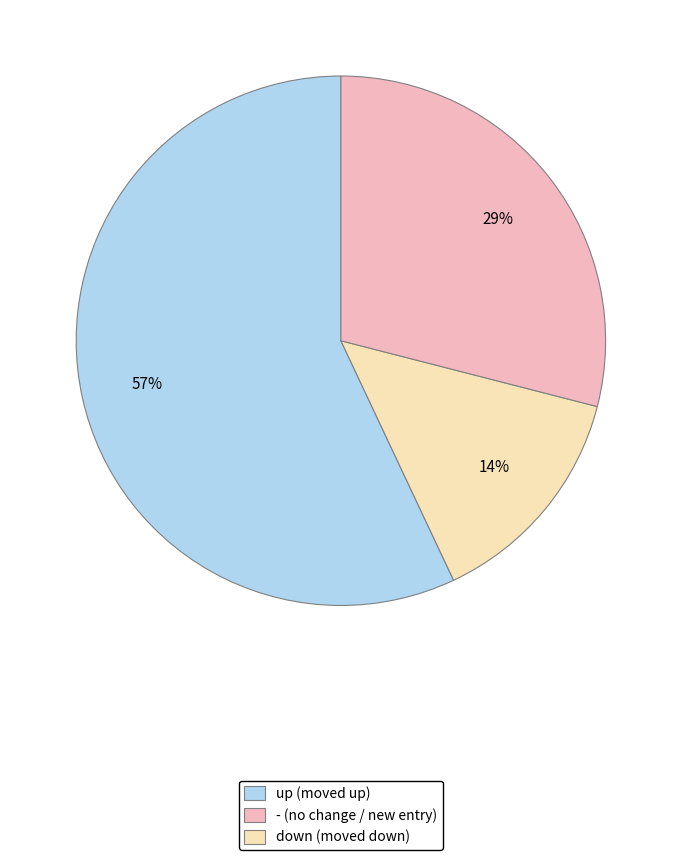

To the nearest percent, what is the average slice percentage?

33%